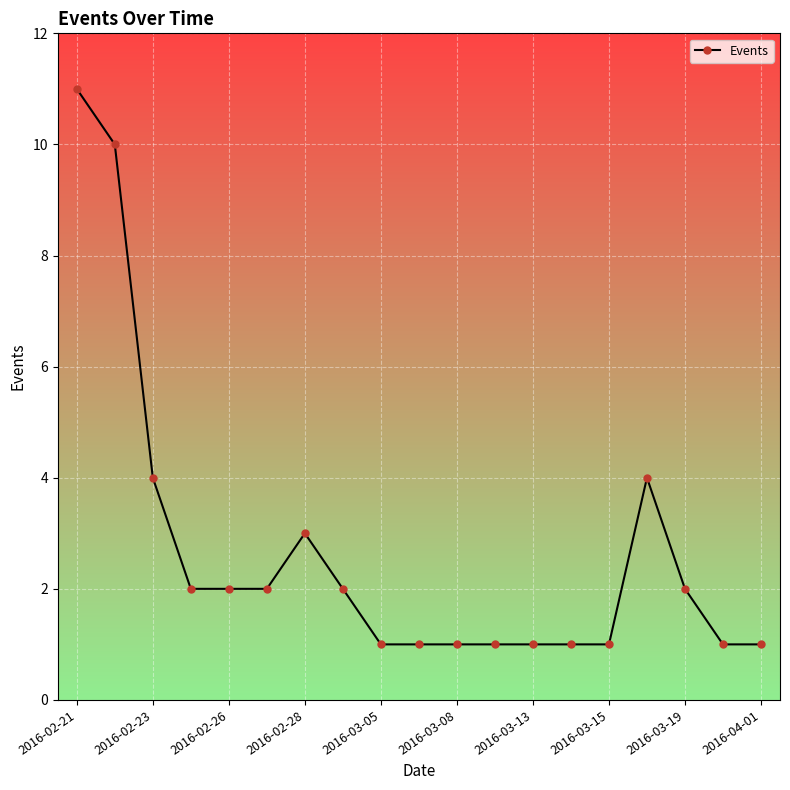

True or false: the data has more than 1 interior local peaks.

True